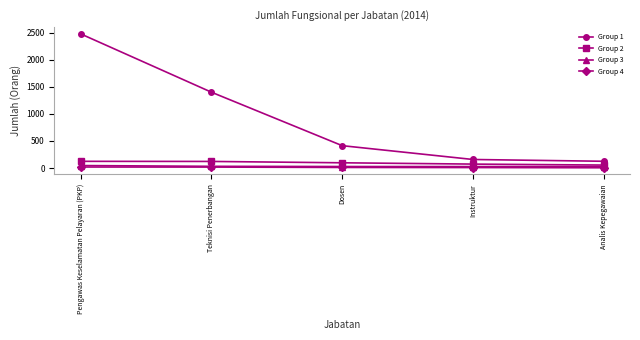

Which label corresponds to the largest value in the chart?

Pengawas Keselamatan Pelayaran (PKP)